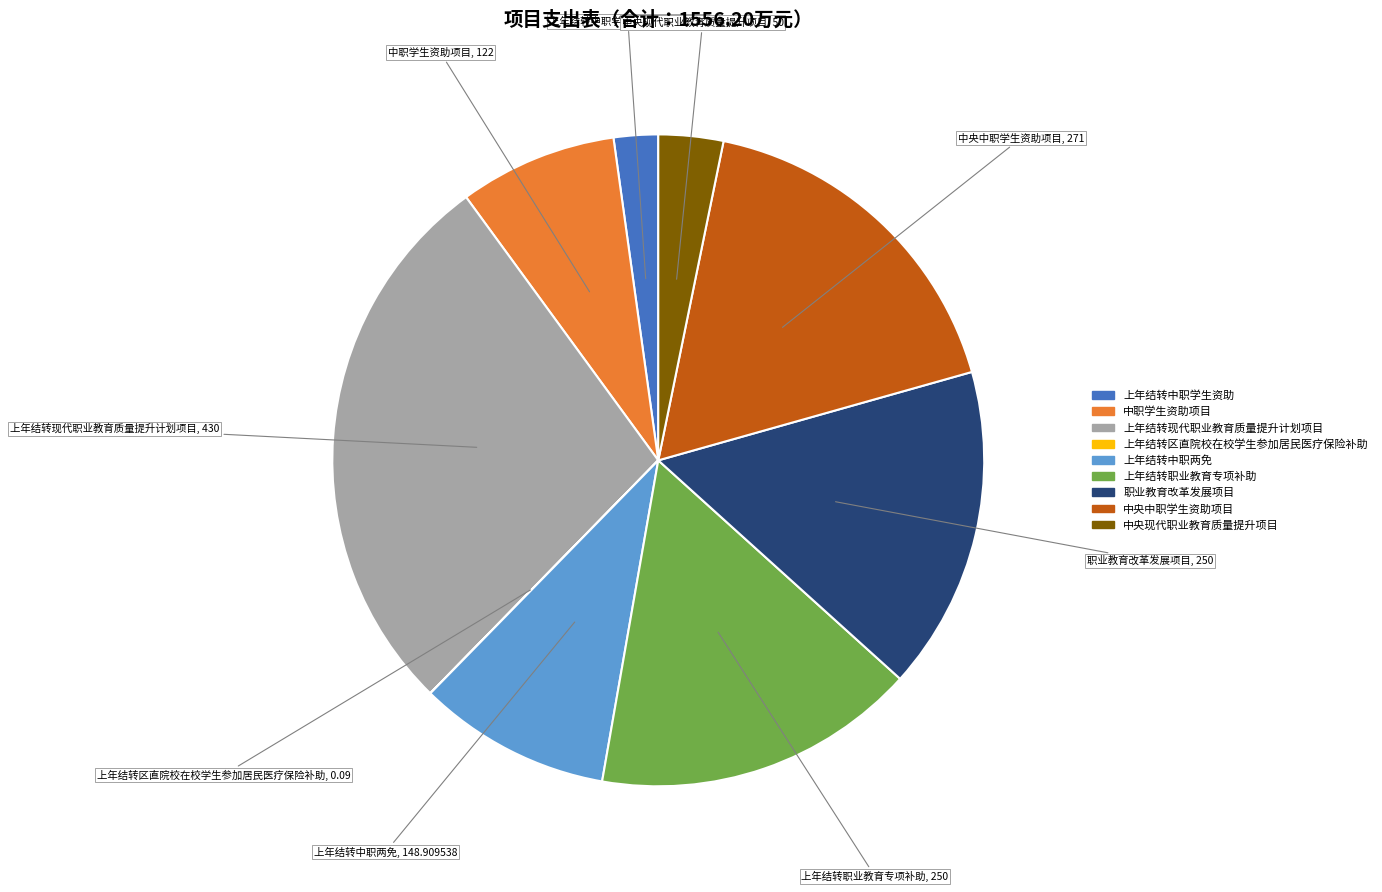

True or false: 职业教育改革发展项目 accounts for 4% of the total.

False